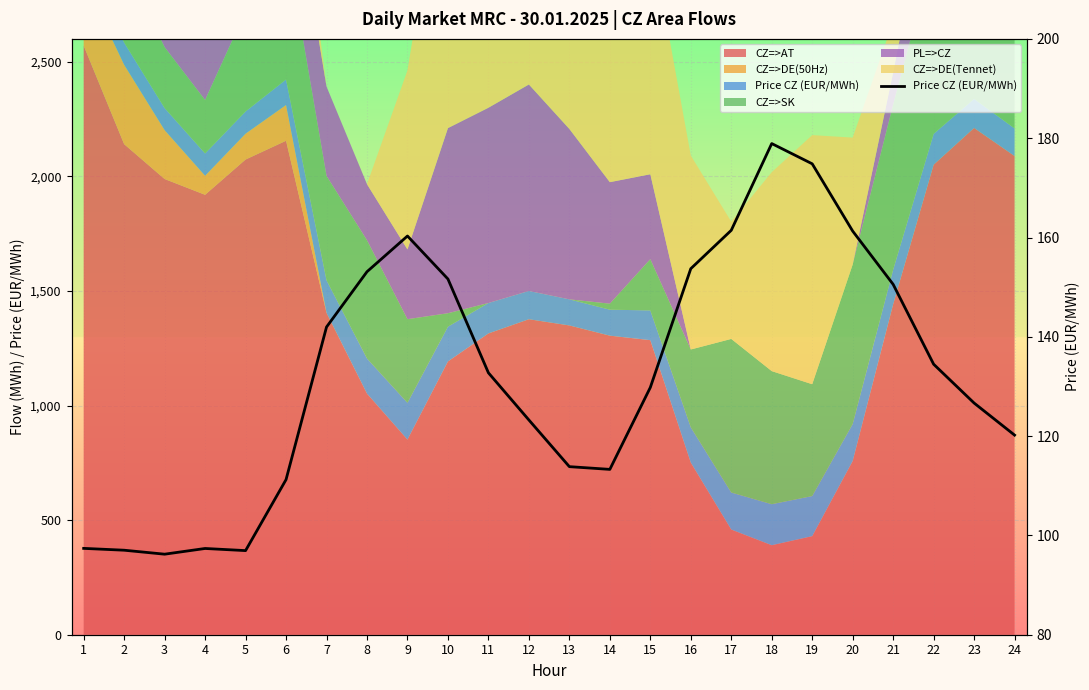

At which label does the data first exceed 132?

7